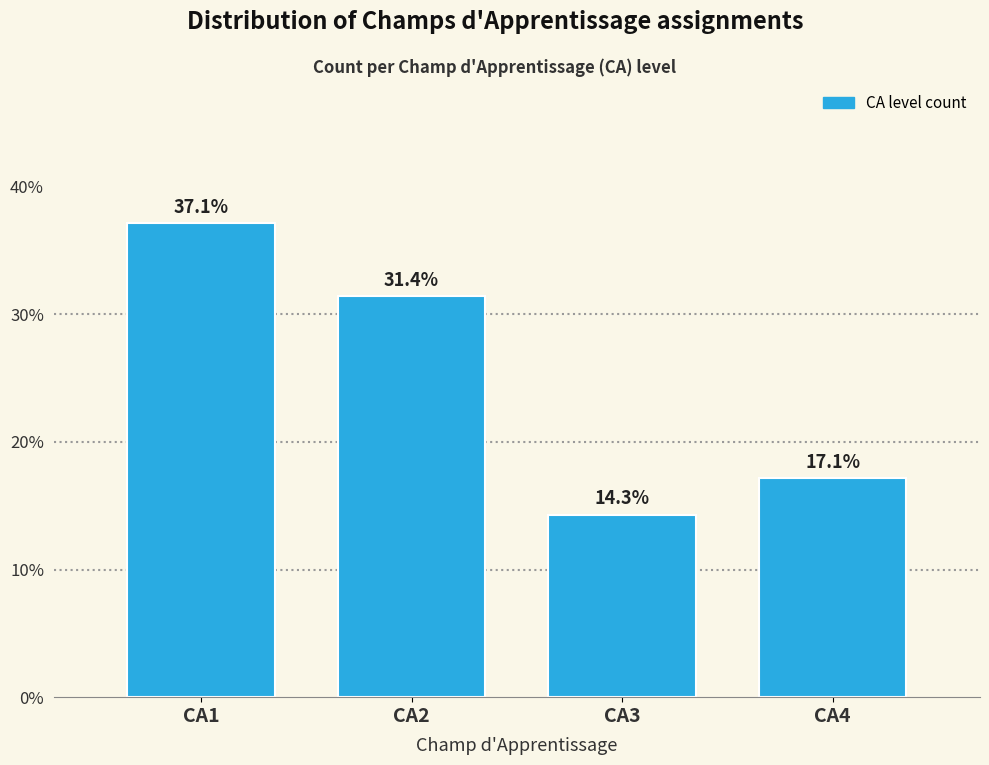

Reading right to left, list all the values displayed in this chart.

17.1	14.3	31.4	37.1